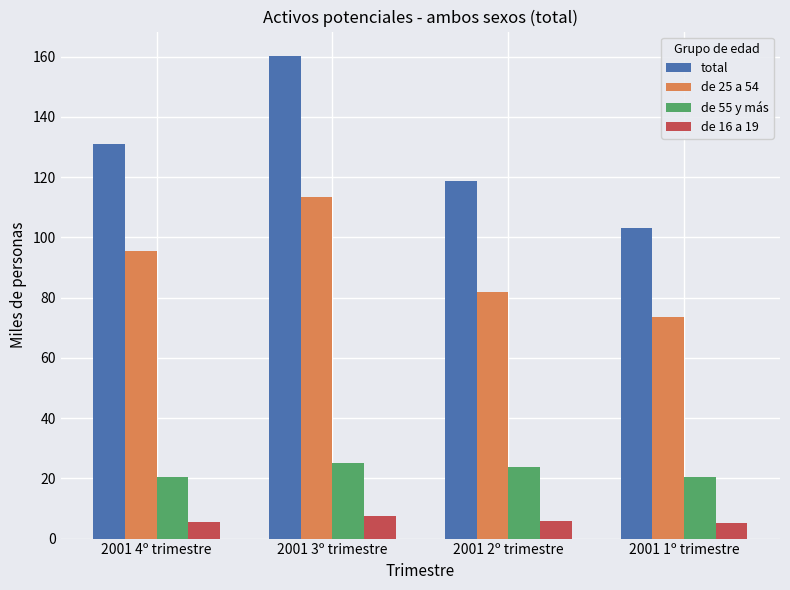

Is it true that de 55 y más equals 28.5 at 2001 4º trimestre?

False